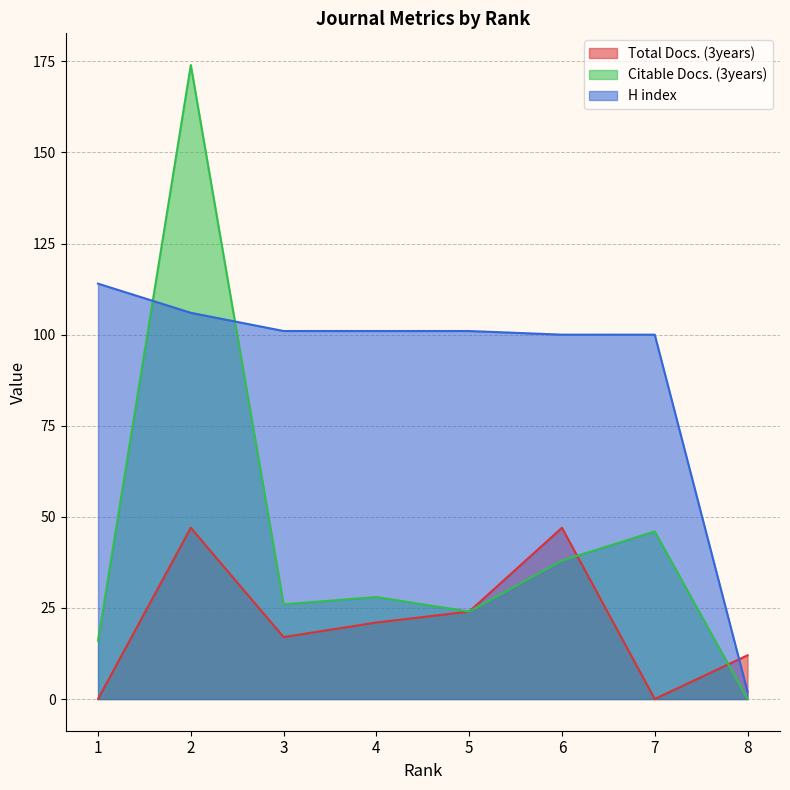

Rank the series by their maximum value, from highest to lowest.

Citable Docs. (3years), H index, Total Docs. (3years)